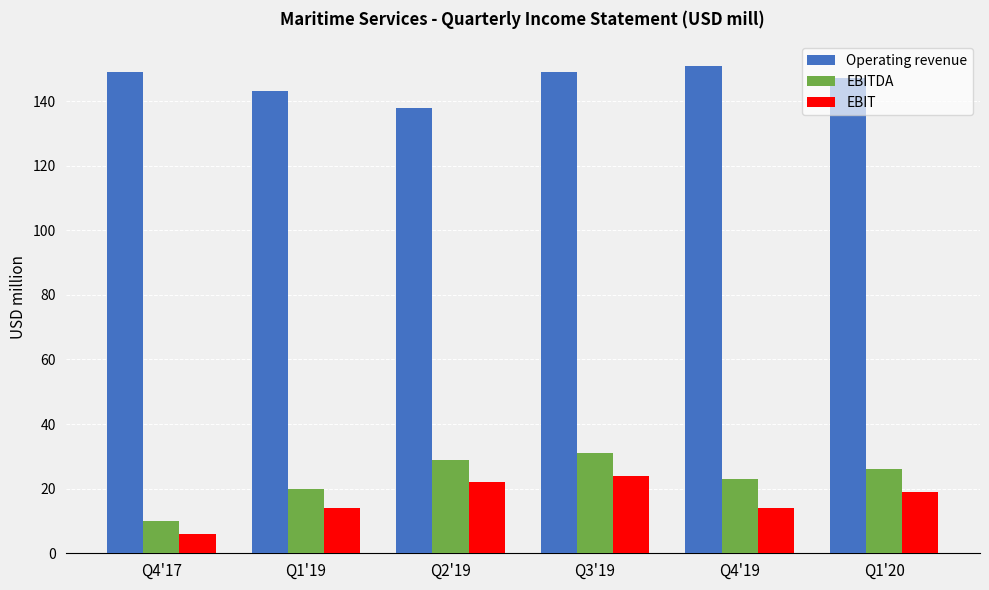

The value of EBITDA at Q4'17 is 10. True or false?

True